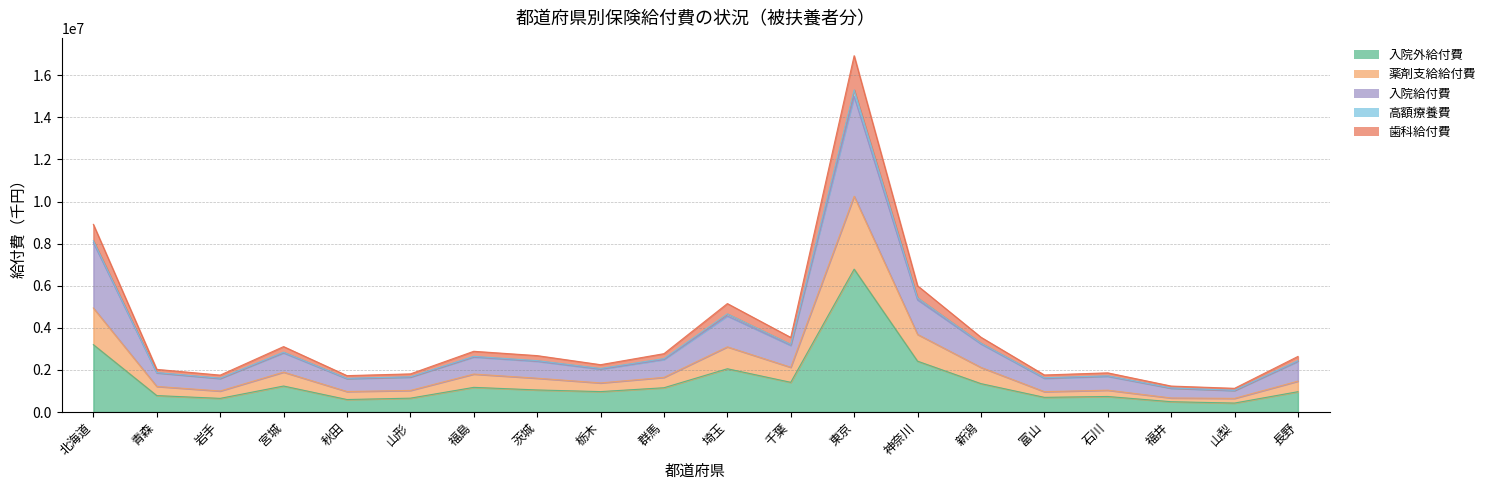

What is the value of the 薬剤支給給付費 point at the 15th from the left?

2119174.8